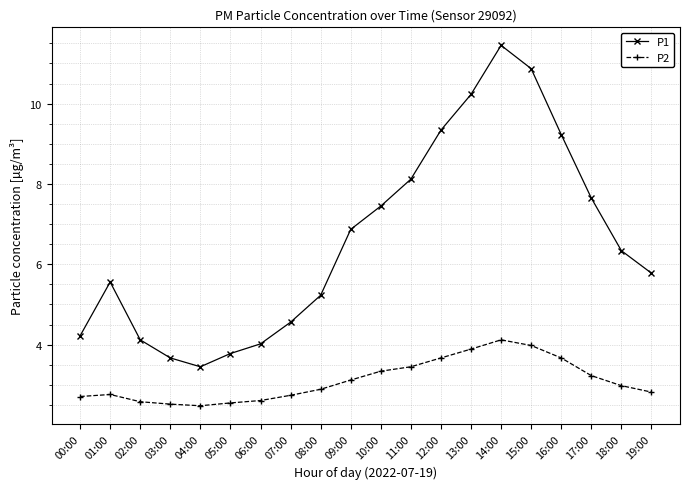

True or false: P1 has a value of 5.2 at 08:00.

True